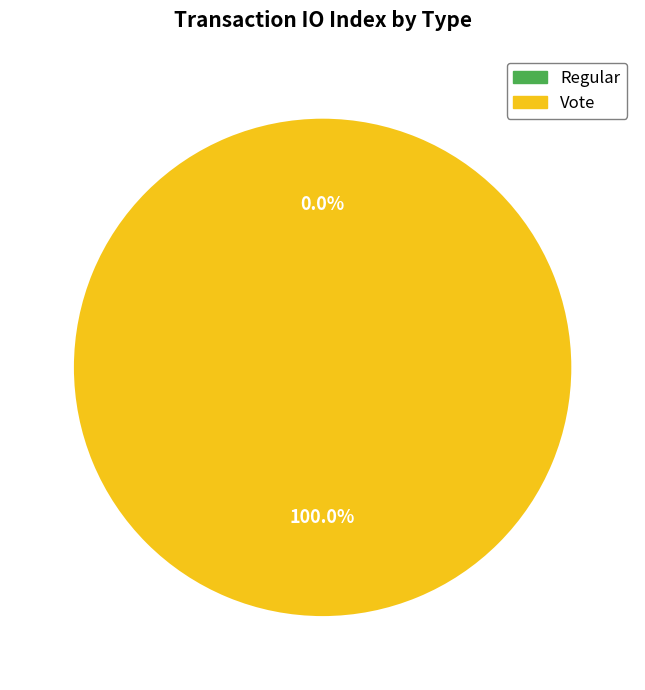

What is the smallest slice in the pie chart?

Regular